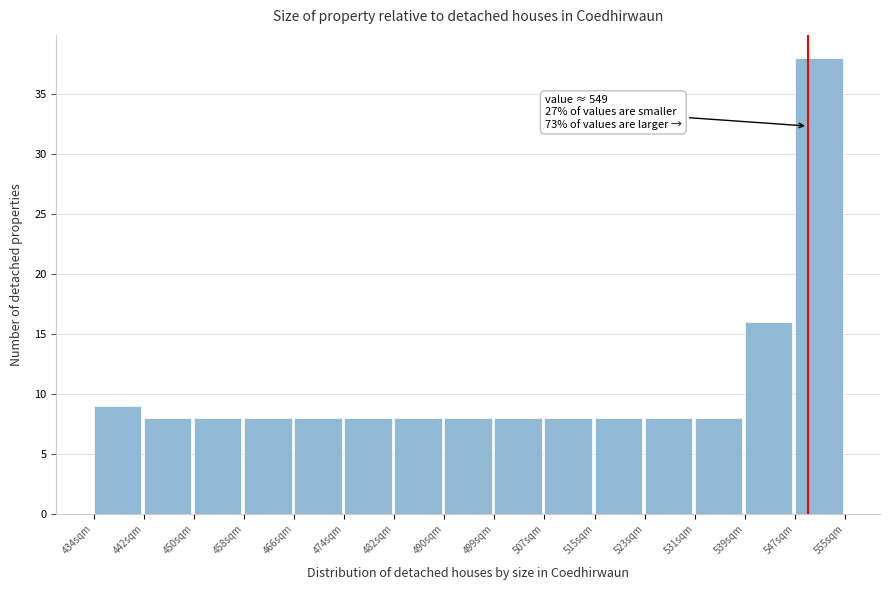

Which range on the x-axis has the tallest bar?

547 to 555